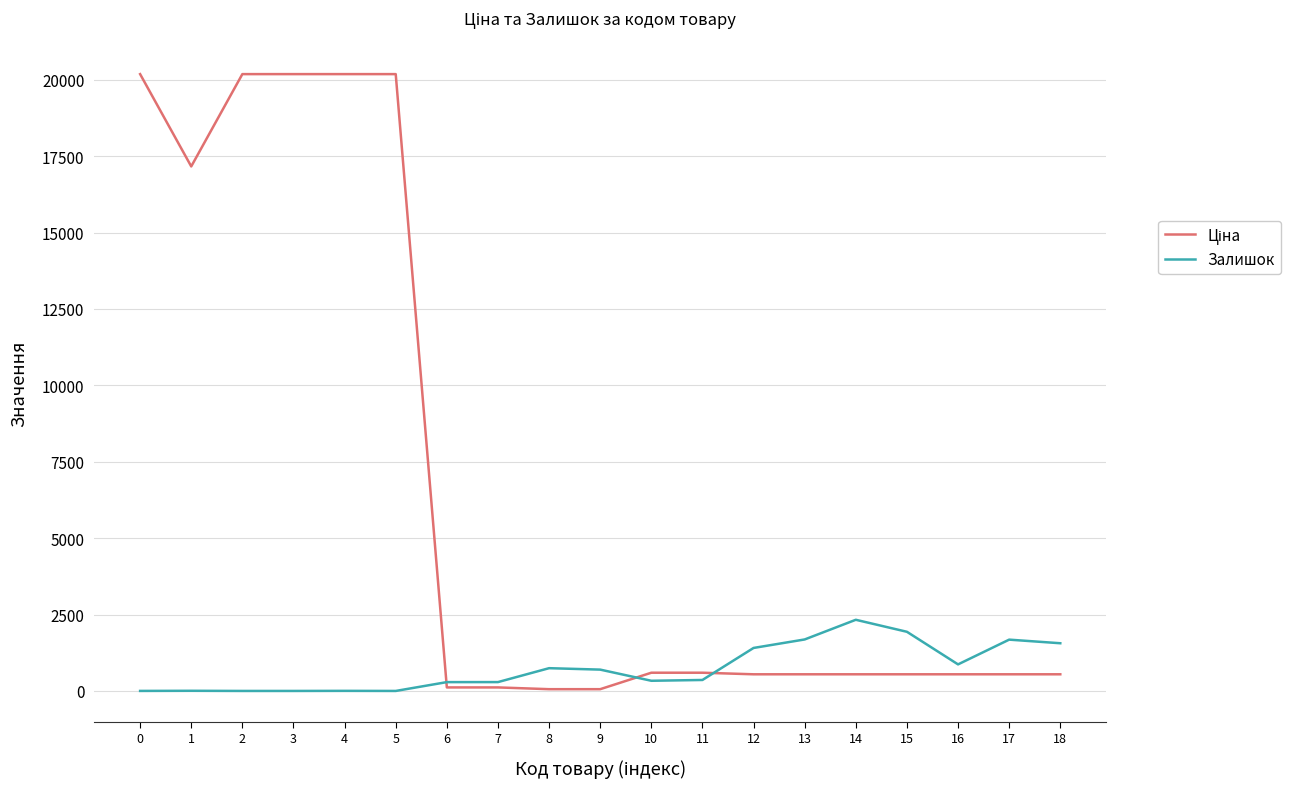

Which series changed the most between 6 and 15?

Залишок